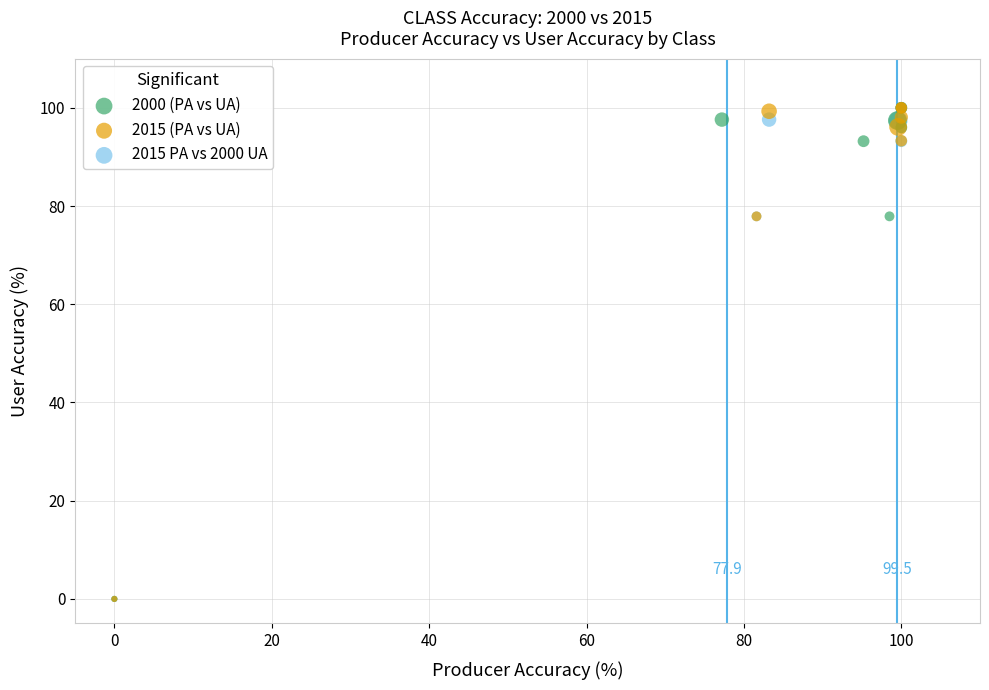

What are all the series names shown in the legend?

2000 (PA vs UA), 2015 (PA vs UA), 2015 PA vs 2000 UA